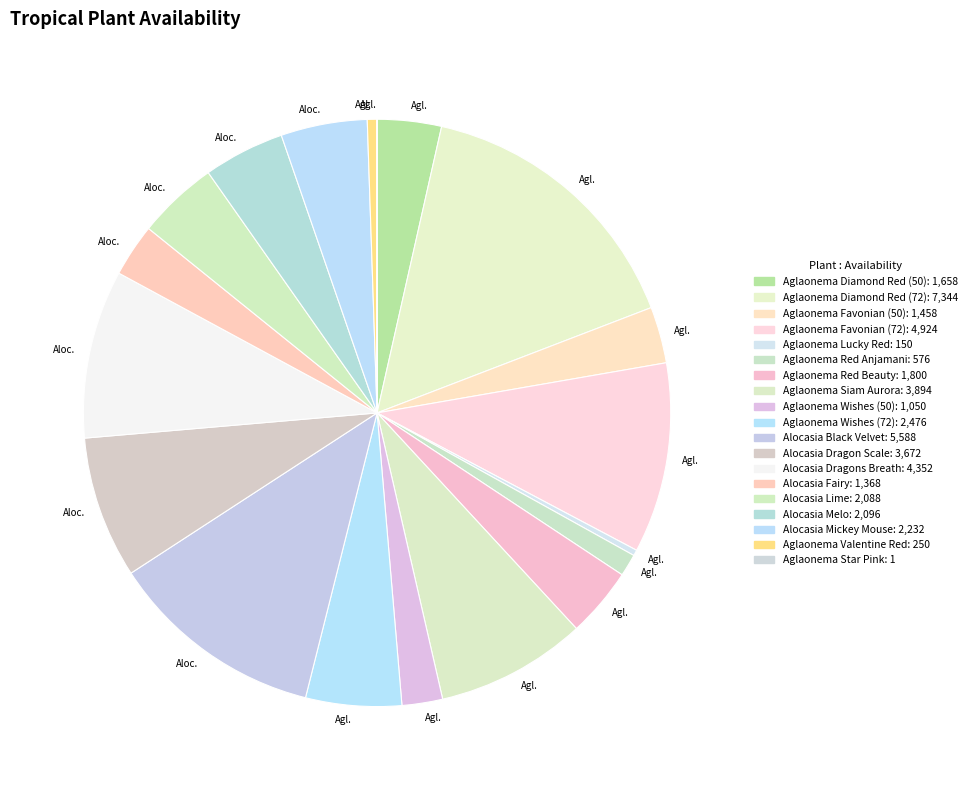

Count the number of slices in the pie.

19